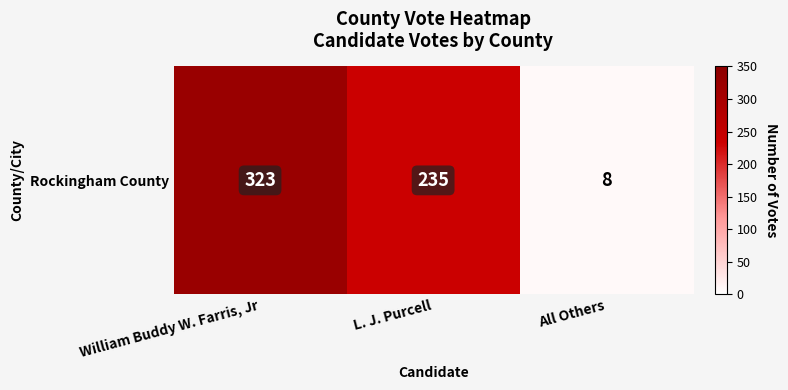

What is the ratio of the value at L. J. Purcell to the value at All Others?

29.4